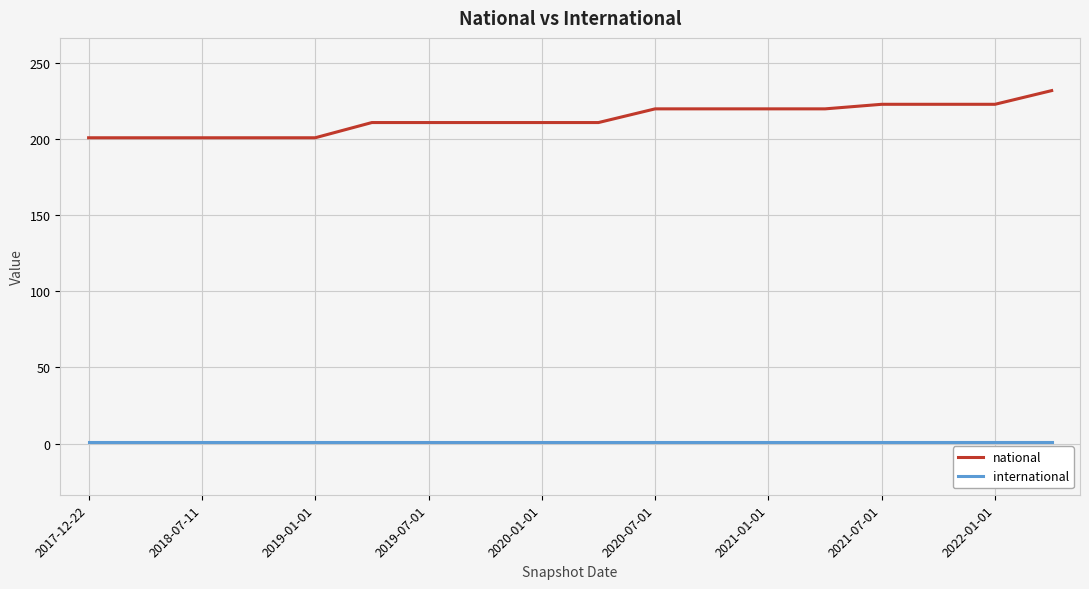

True or false: international and national cross at least once.

False